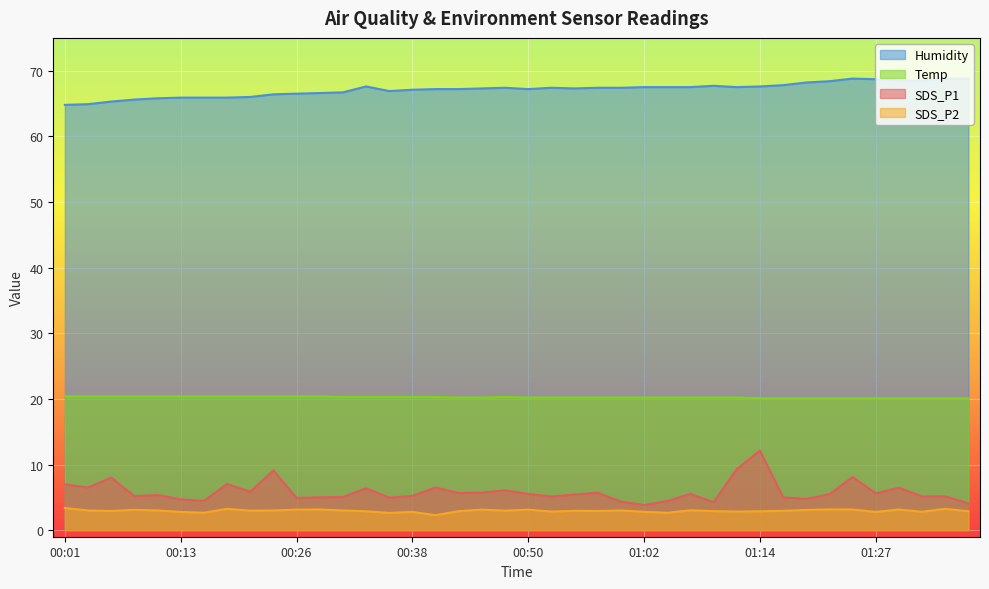

What is the sum of the Temp values at 01:36 and 00:55?

40.3